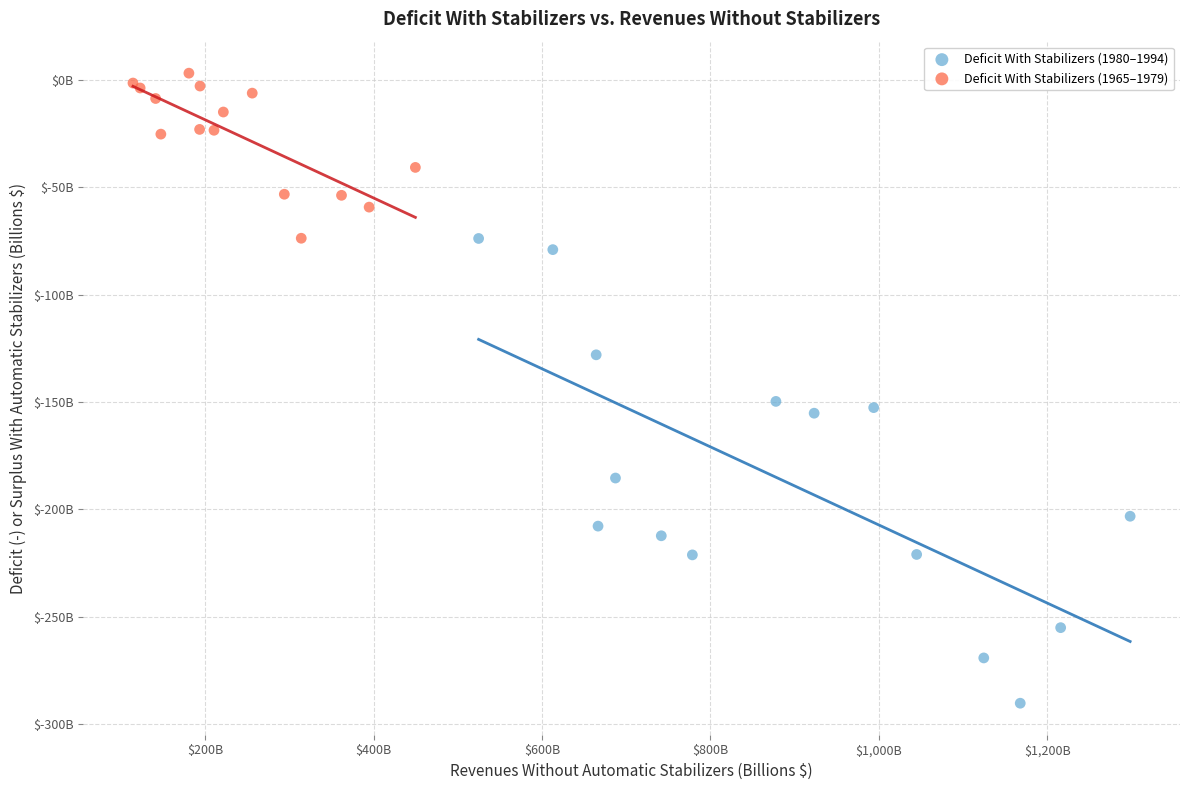

Which series contains the lowest Y value?

Deficit With Stabilizers (1980–1994)